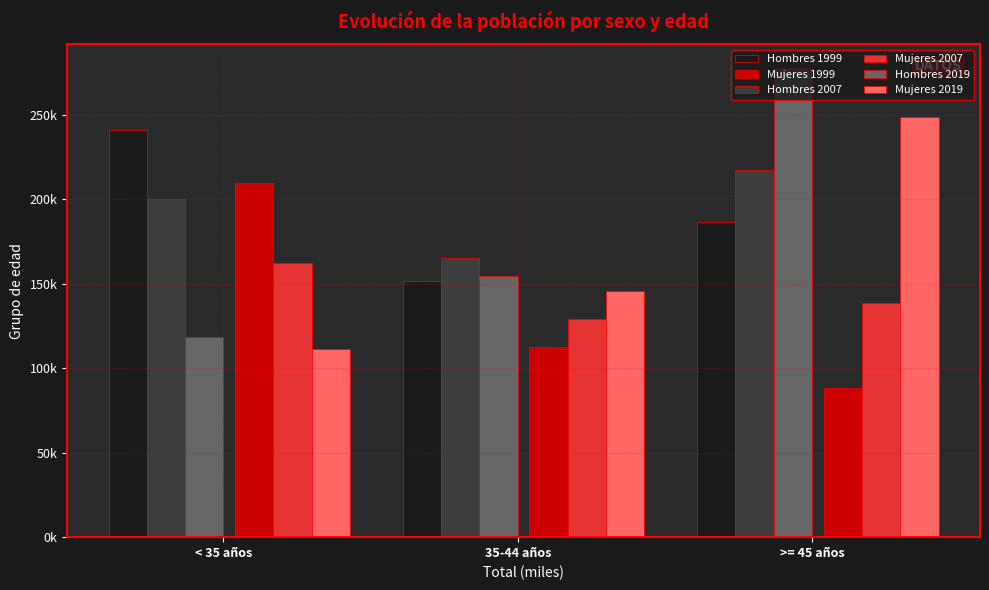

What is the difference between the maximum and minimum values in the Hombres 2019 series?

159361.5